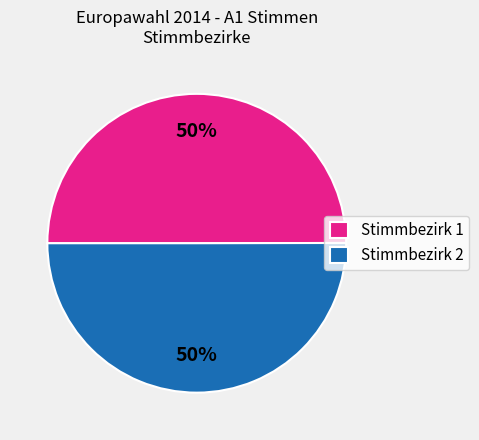

What is the ratio of the value at Stimmbezirk 1 to the value at Stimmbezirk 2?

1.0